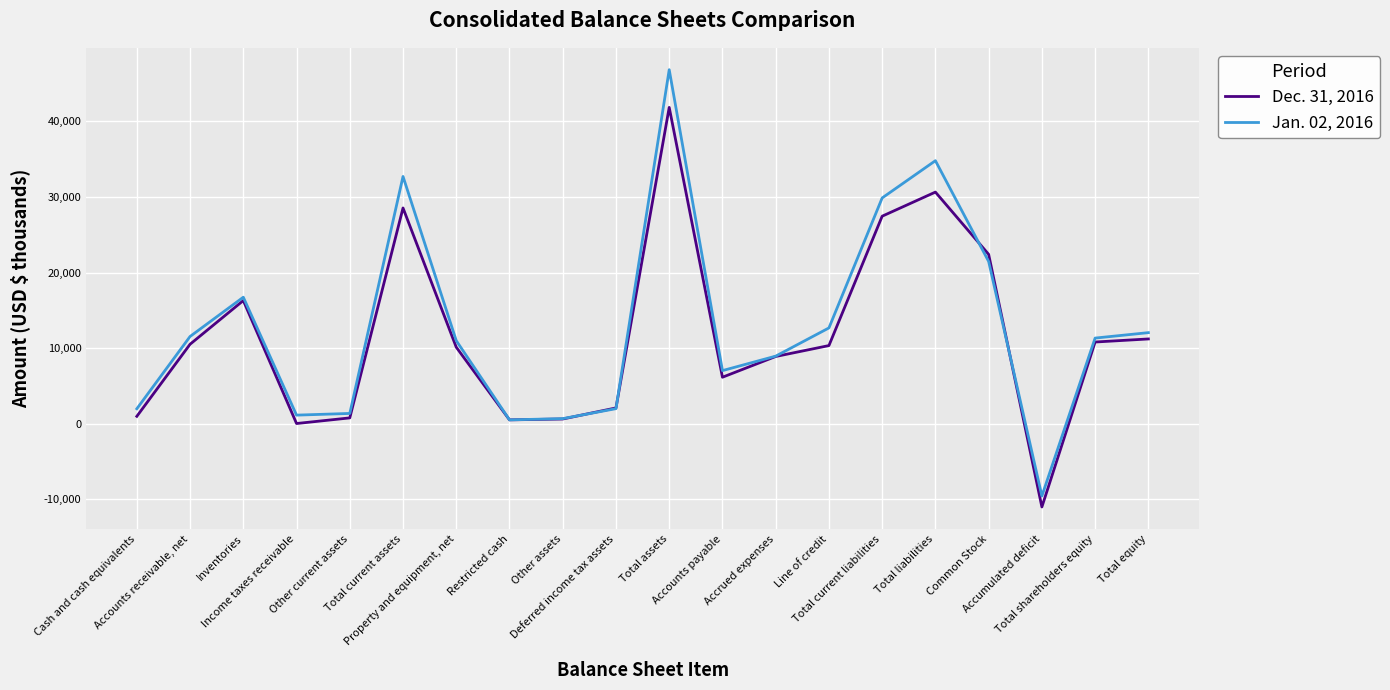

What is the difference between the highest and lowest values at Deferred income tax assets?

97